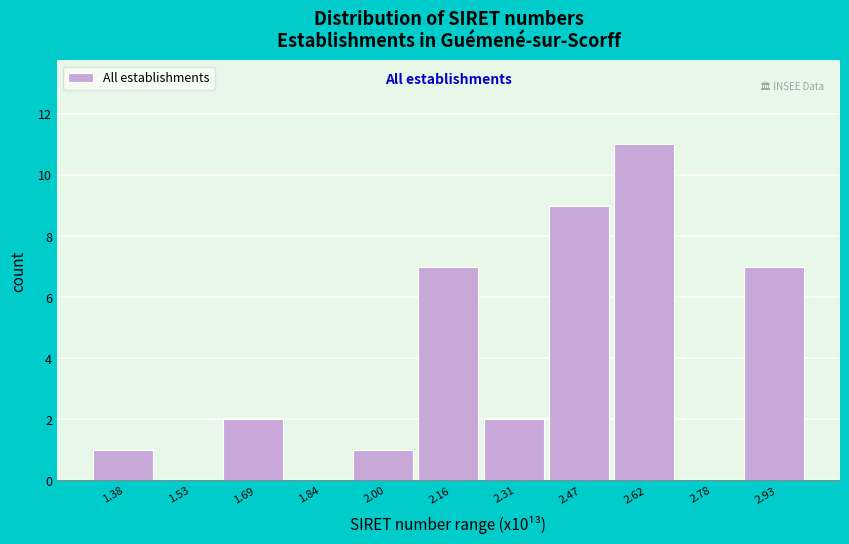

Reading left to right, transcribe this chart: for each bar, give the range it covers on the x-axis and its height. Neither the bar edges nor the heights are printed on the chart, so give them approximately, as read against the axes.

1.30 to 1.46: 1
1.46 to 1.62: 0
1.62 to 1.76: 2
1.76 to 1.92: 0
1.92 to 2.08: 1
2.08 to 2.24: 7
2.24 to 2.38: 2
2.38 to 2.54: 9
2.54 to 2.70: 11
2.70 to 2.86: 0
2.86 to 3.02: 7